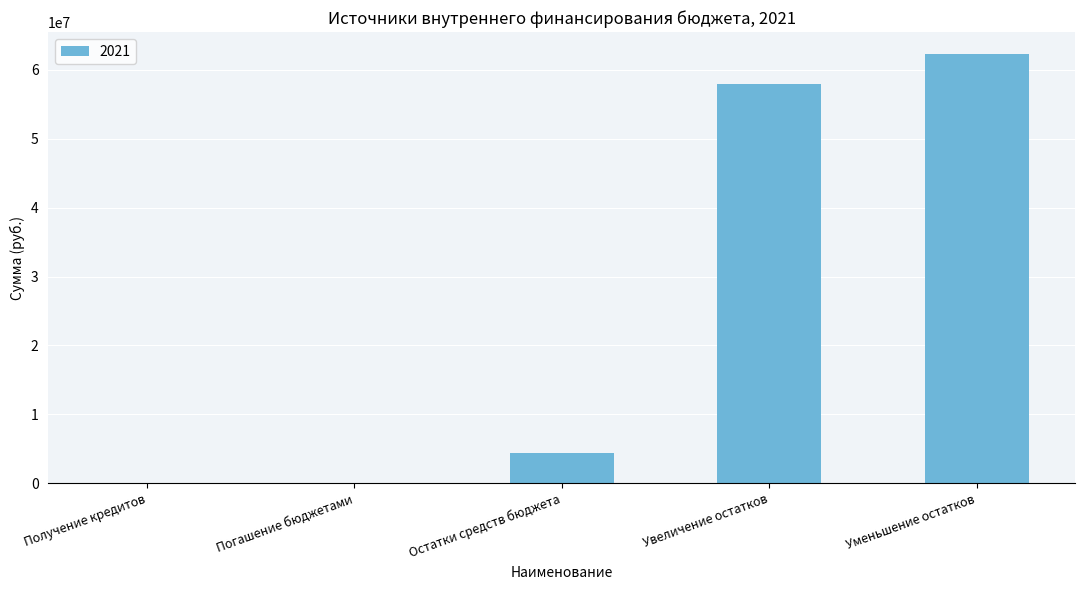

Between Увеличение остатков and Остатки средств бюджета, which is larger?

Увеличение остатков